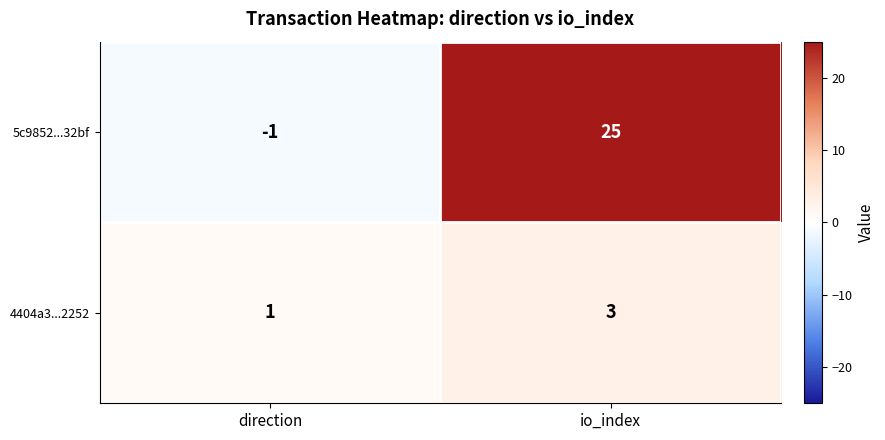

The 5c9852...32bf series shows -1 at direction. True or false?

True